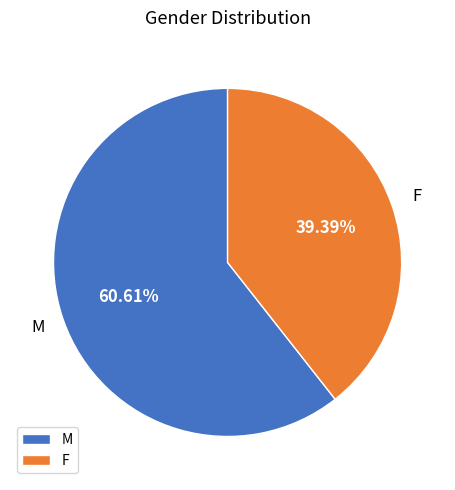

Is M the majority of the pie?

Yes